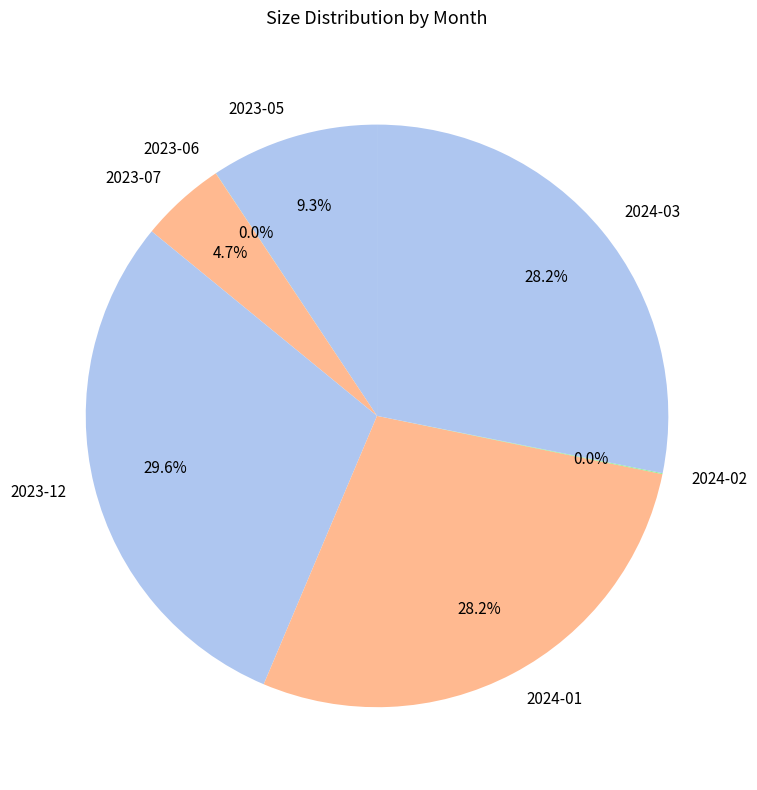

Is there any slice that represents more than half of the pie?

No